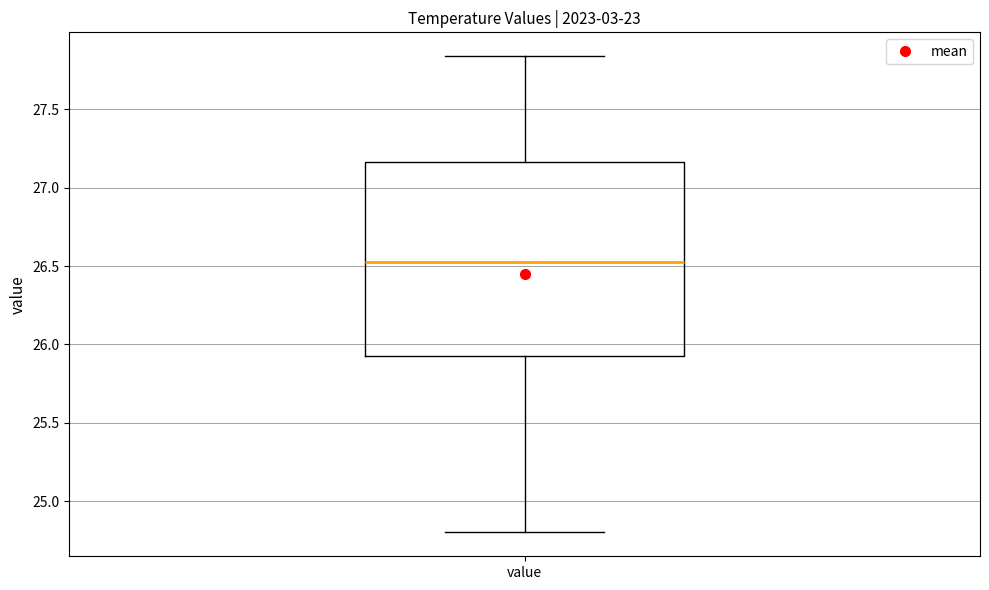

Where is the upper edge of the box for value on the y-axis? The values are not printed on the chart, so give them approximately, as read against the axis.

27.15